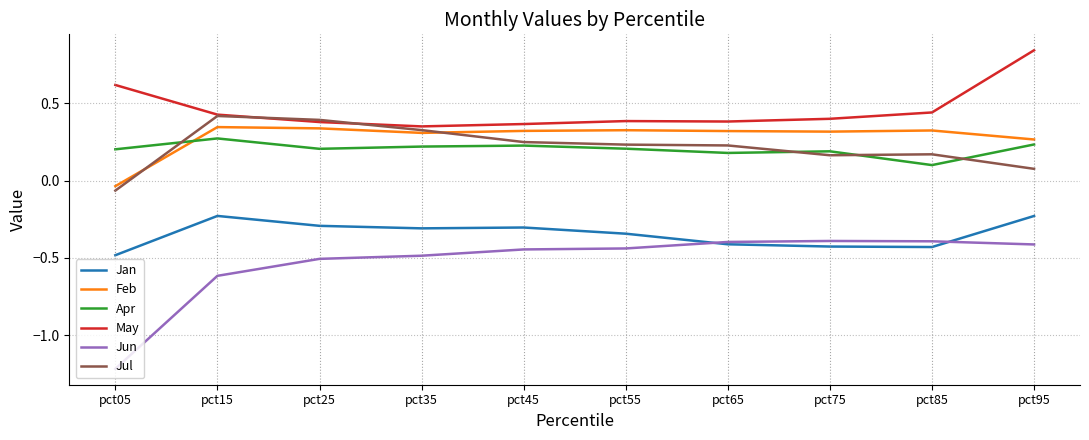

At which label is Feb closest to 0?

pct05